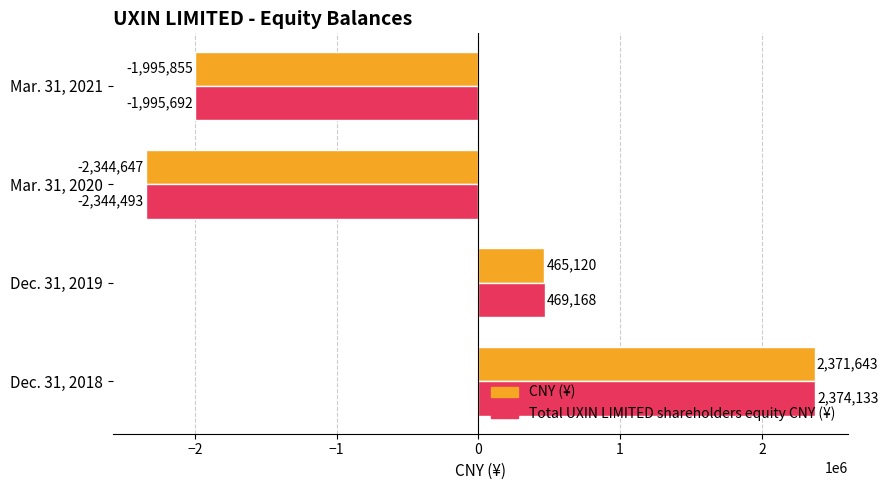

At which category does the chart reach its minimum across all series?

Mar. 31, 2020